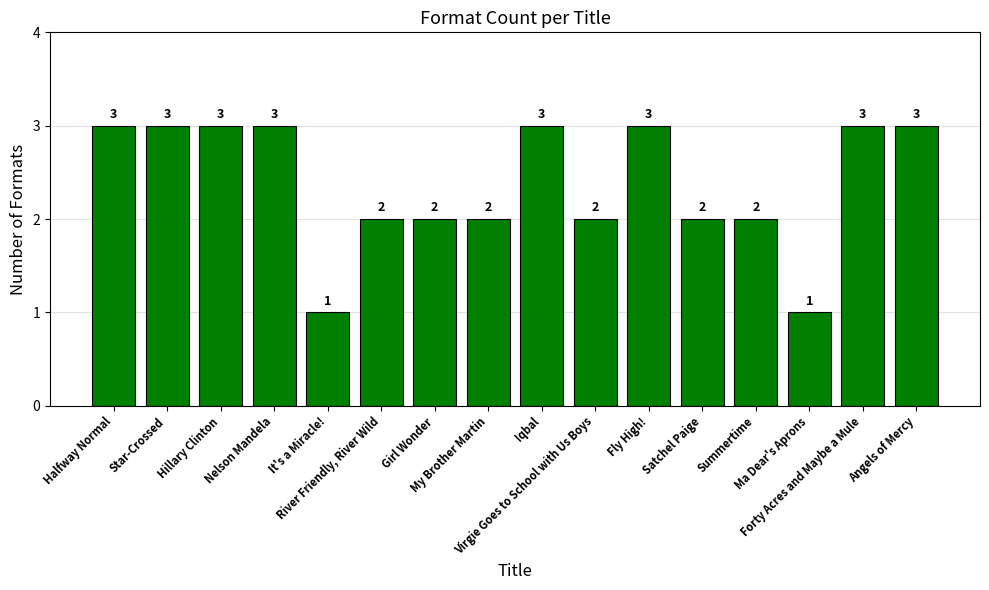

Count the values in the range 2 to 3.

14